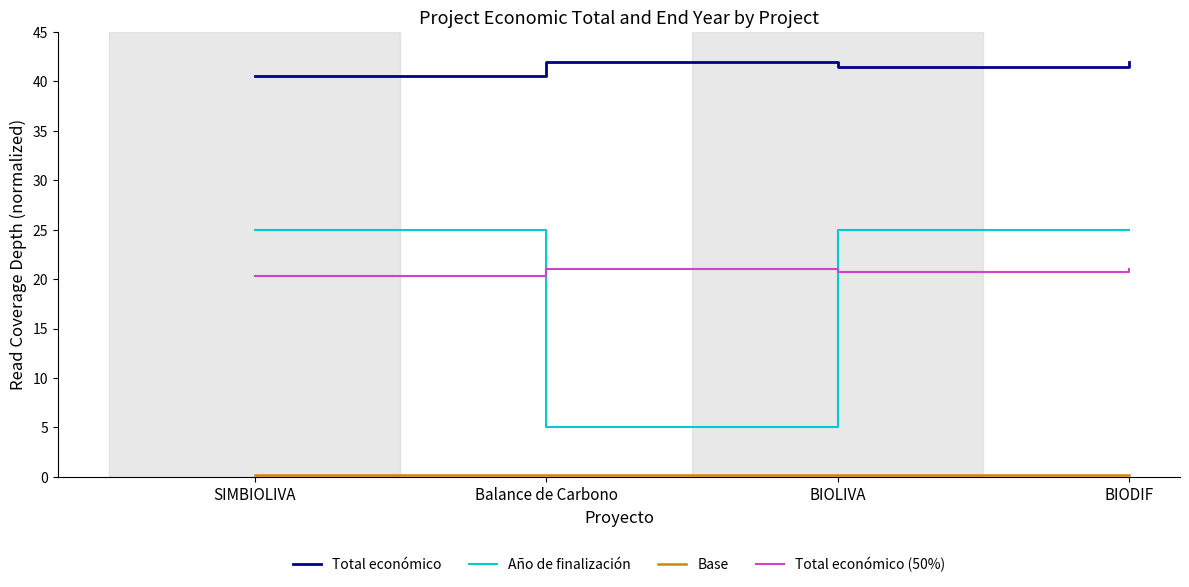

The value of Total económico (50%) at Balance de Carbono is 21.0. True or false?

True